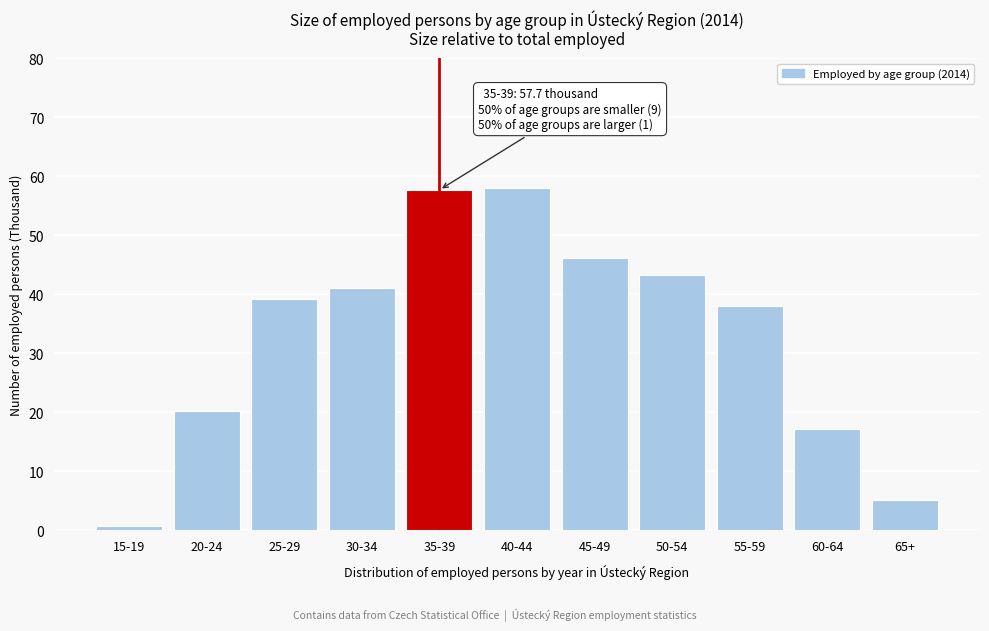

The chart shows a value of 24.6 at 60-64. True or false?

False